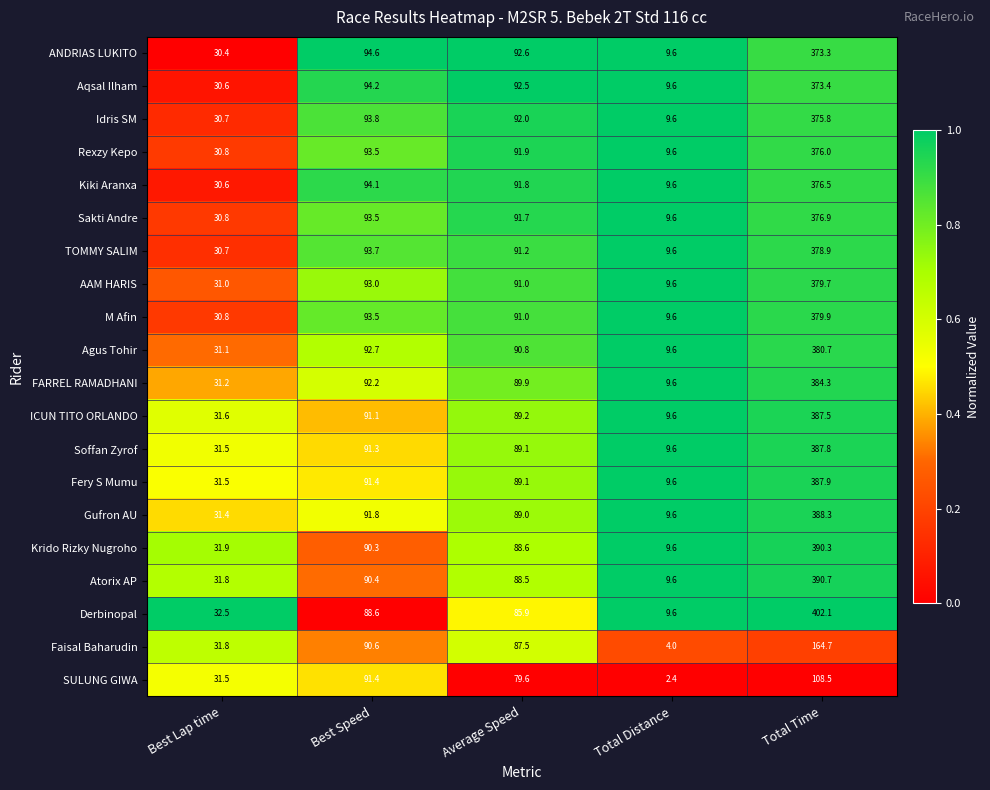

The Atorix AP series shows 9.6 at Total Distance. True or false?

True